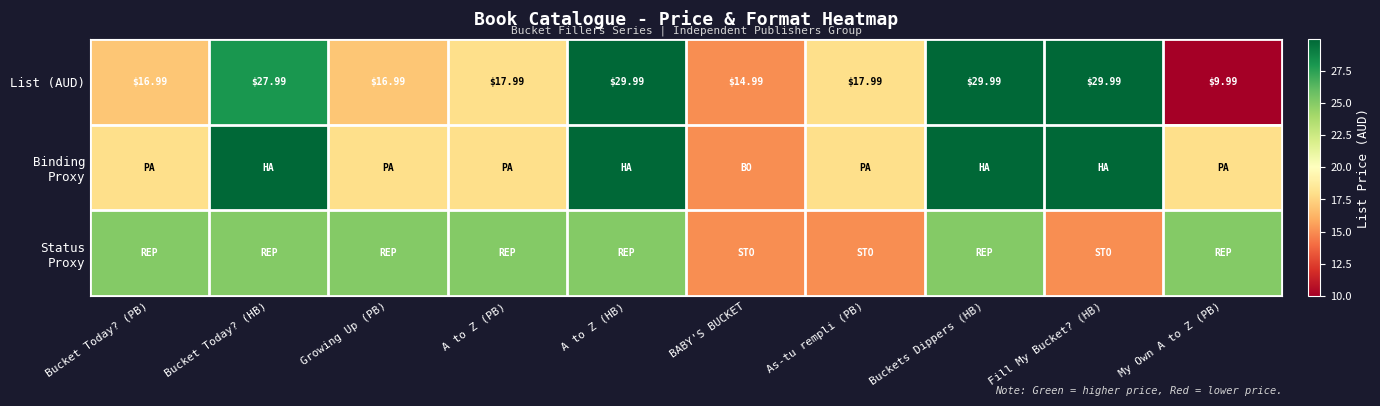

At which category is the sum across all series the highest?

A to Z (HB)